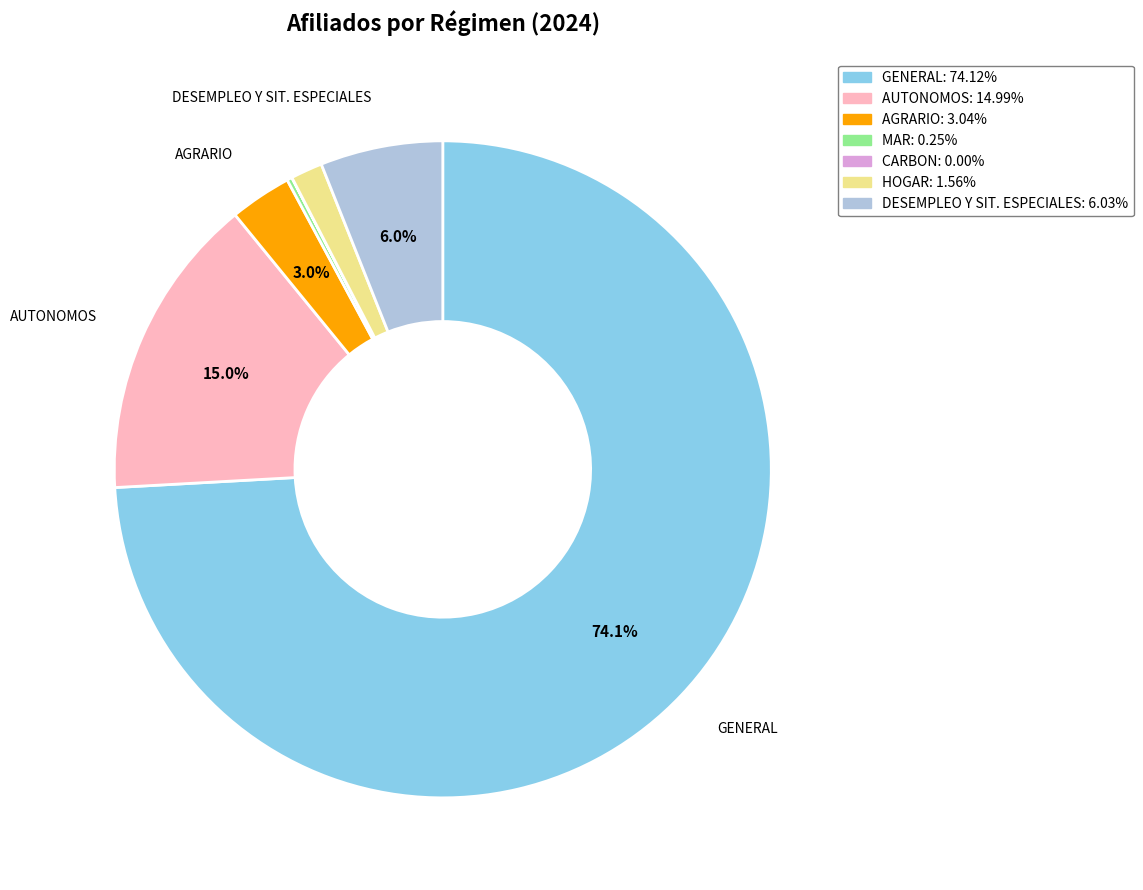

The DESEMPLEO Y SIT. ESPECIALES slice represents 1% of the pie. True or false?

False